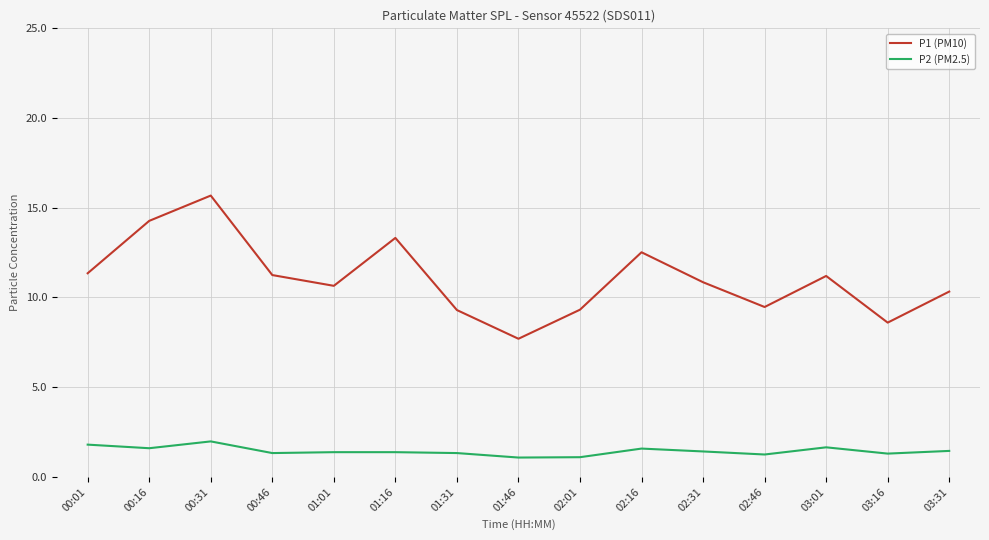

True or false: P1 (PM10) and P2 (PM2.5) intersect in this chart.

False